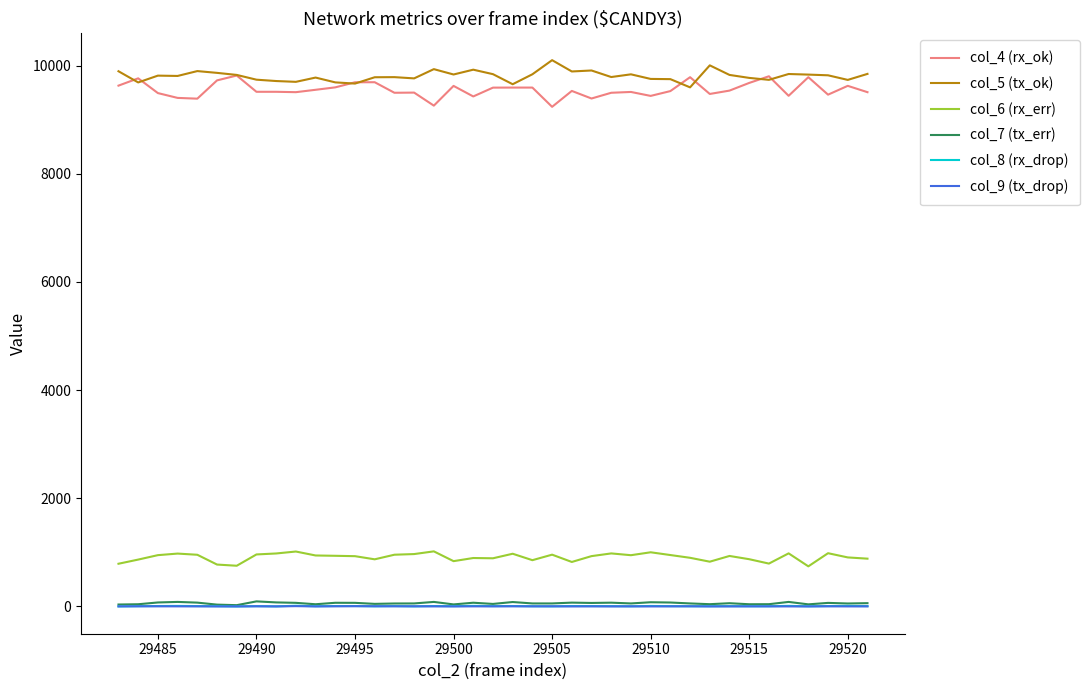

What is the maximum value for col_7 (tx_err)?

93